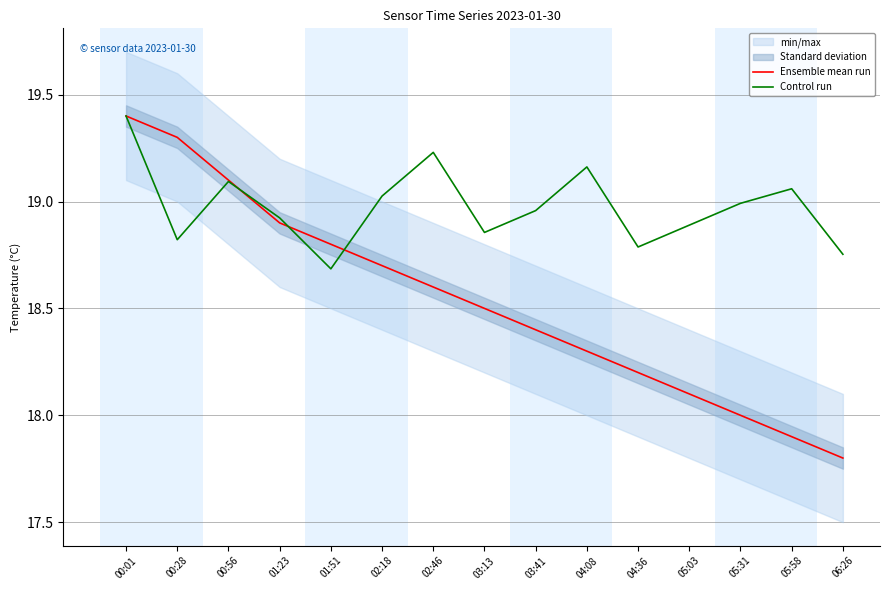

What position from the left is 01:23?

4